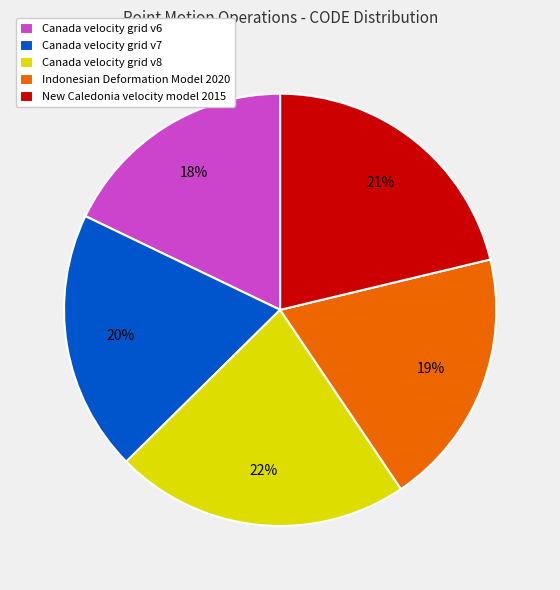

Which slice is the smallest?

Canada velocity grid v6